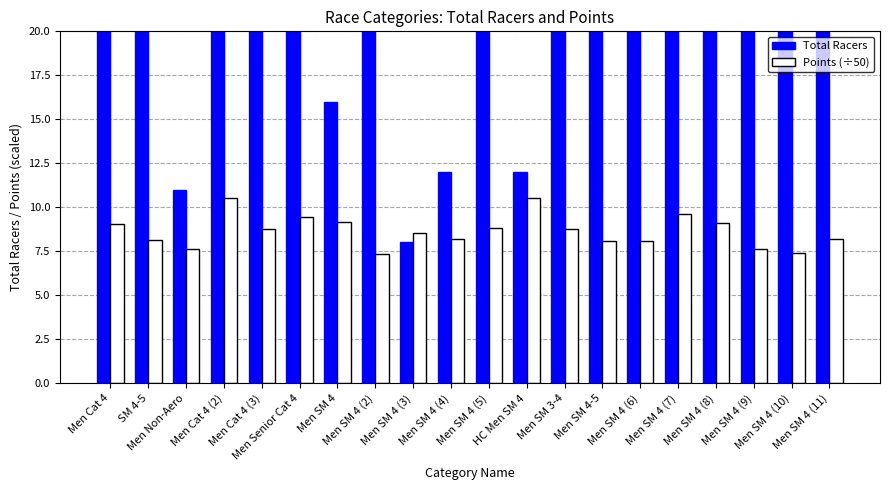

At which category does the chart reach its peak across all series?

Men SM 3-4